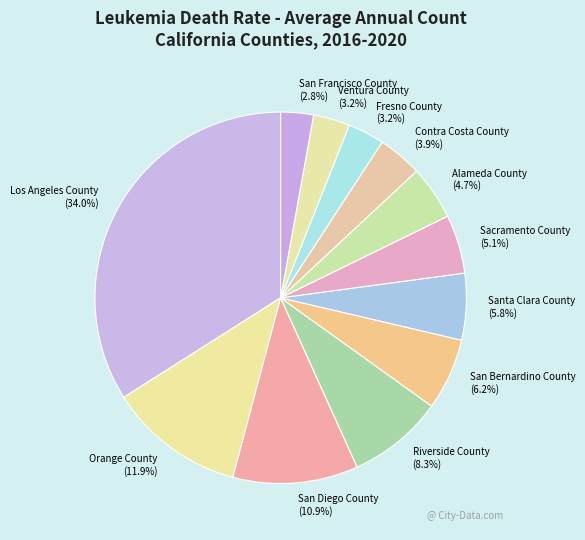

How many slices are in this pie chart?

12